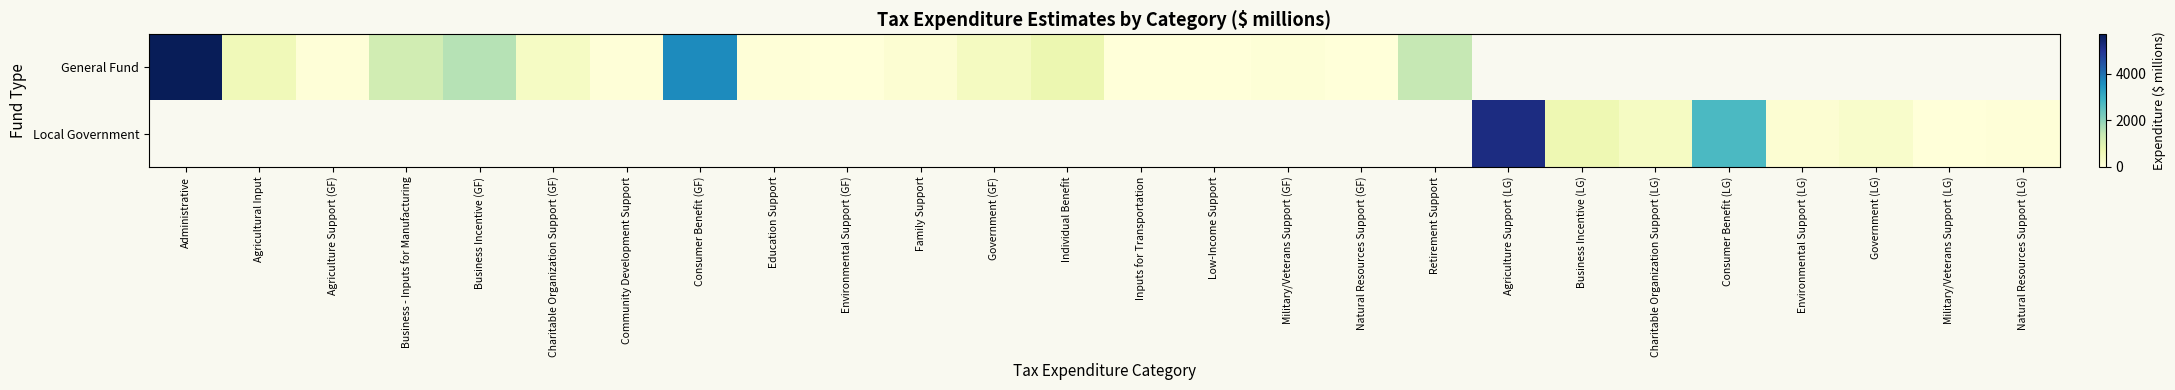

At which category does the chart reach its peak across all series?

Administrative